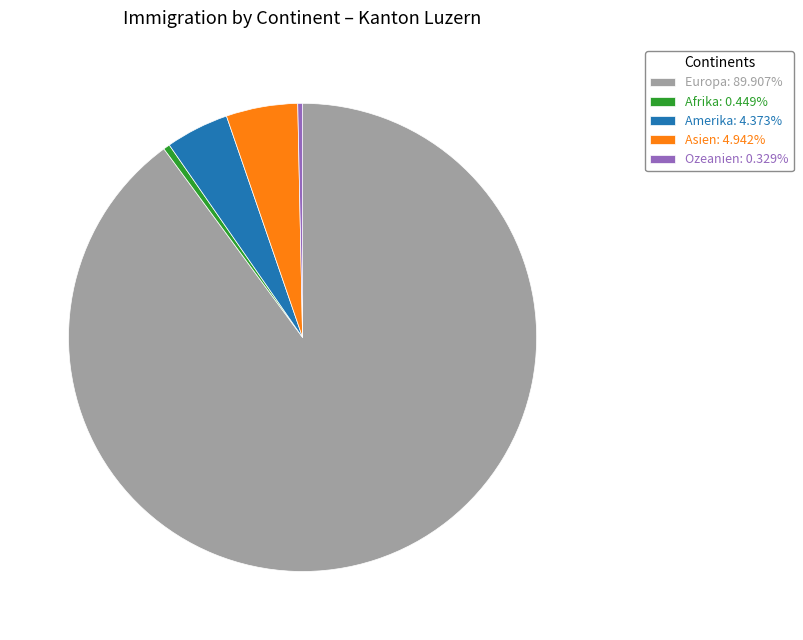

Is Afrika: 0.449% the majority of the pie?

No